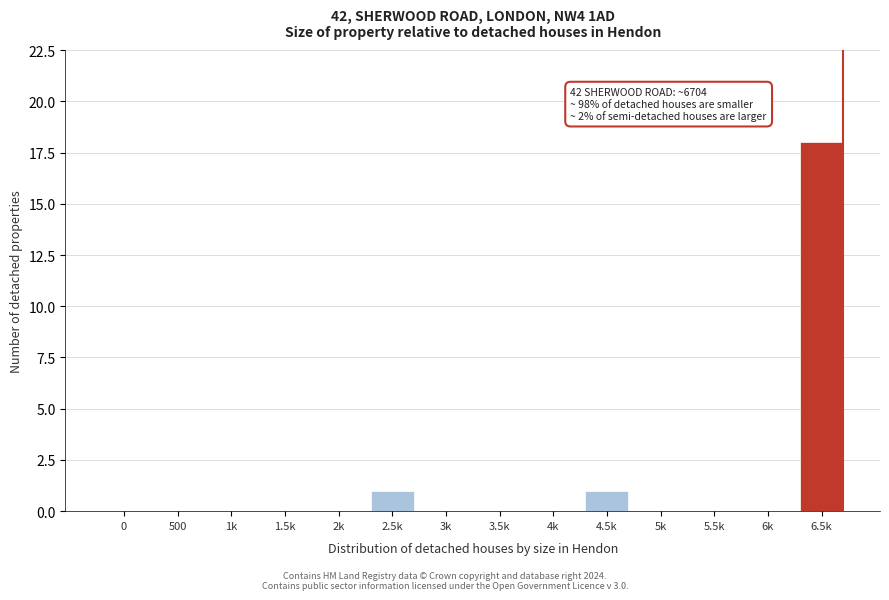

Reading left to right, what are all the values shown in this chart?

0=0	500=0	1k=0	1.5k=0	2k=0	2.5k=1	3k=0	3.5k=0	4k=0	4.5k=1	5k=0	5.5k=0	6k=0	6.5k=18